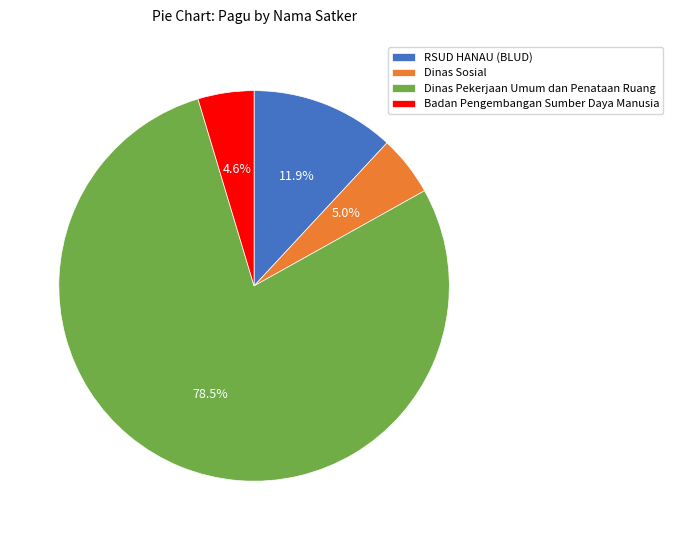

Between Badan Pengembangan Sumber Daya Manusia and Dinas Pekerjaan Umum dan Penataan Ruang, which is larger?

Dinas Pekerjaan Umum dan Penataan Ruang